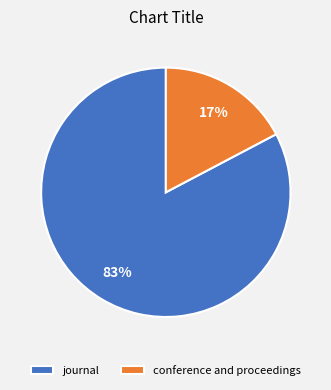

The journal slice represents 83% of the pie. True or false?

True